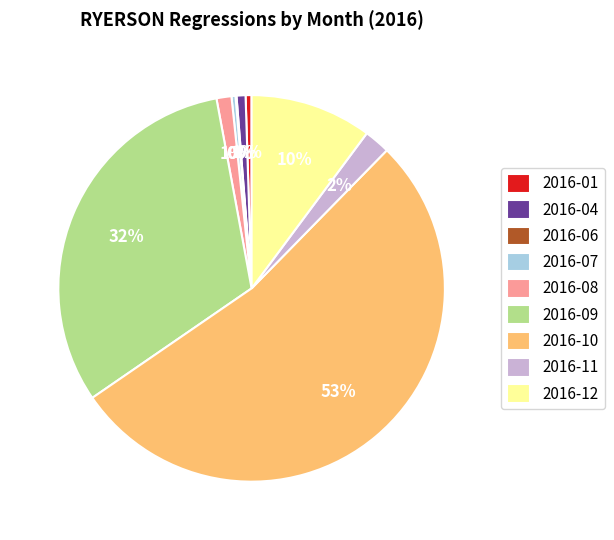

What is the largest slice in the pie chart?

2016-10